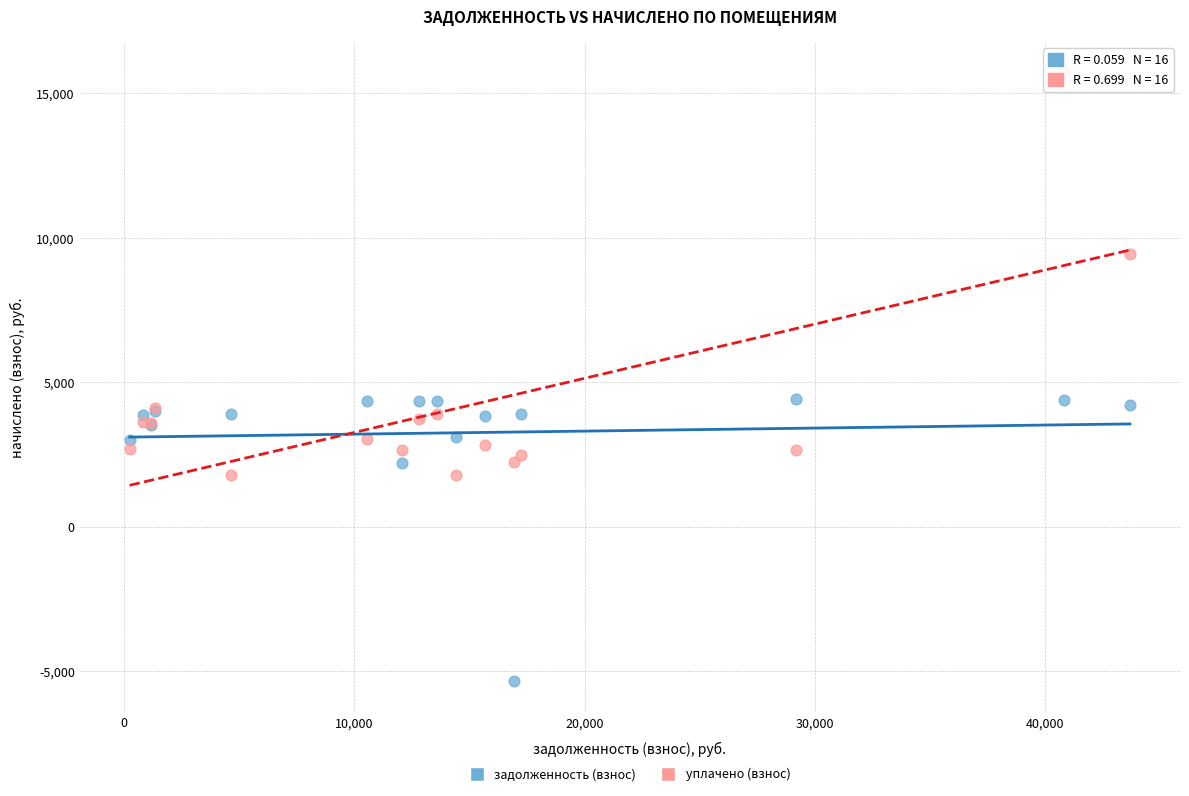

Which series contains the highest Y value?

уплачено (взнос)